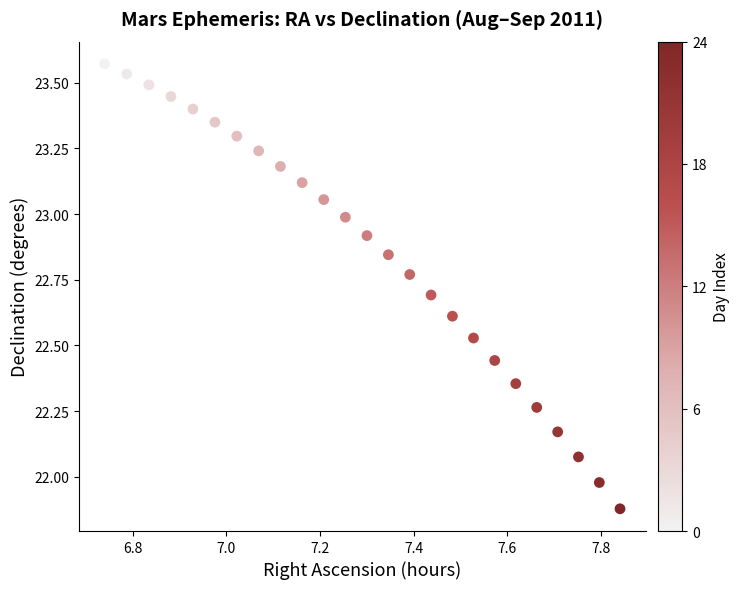

What is the range of X values (max minus min)?

1.1